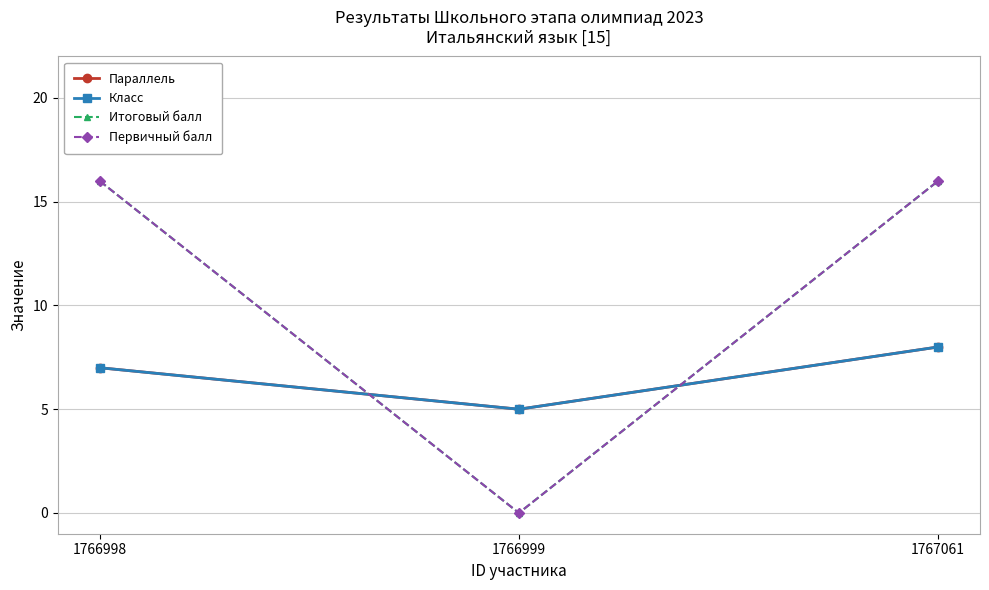

How many lines are shown in the chart?

4